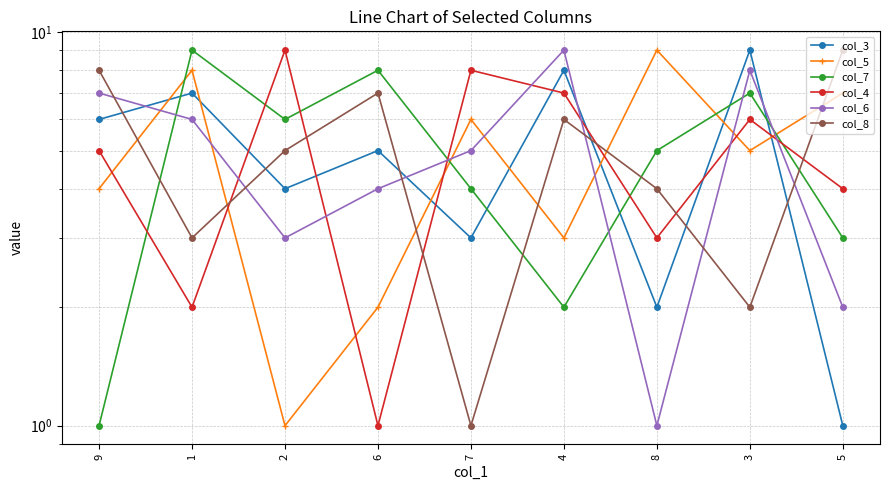

What is the difference between the highest and lowest values at 4?

7